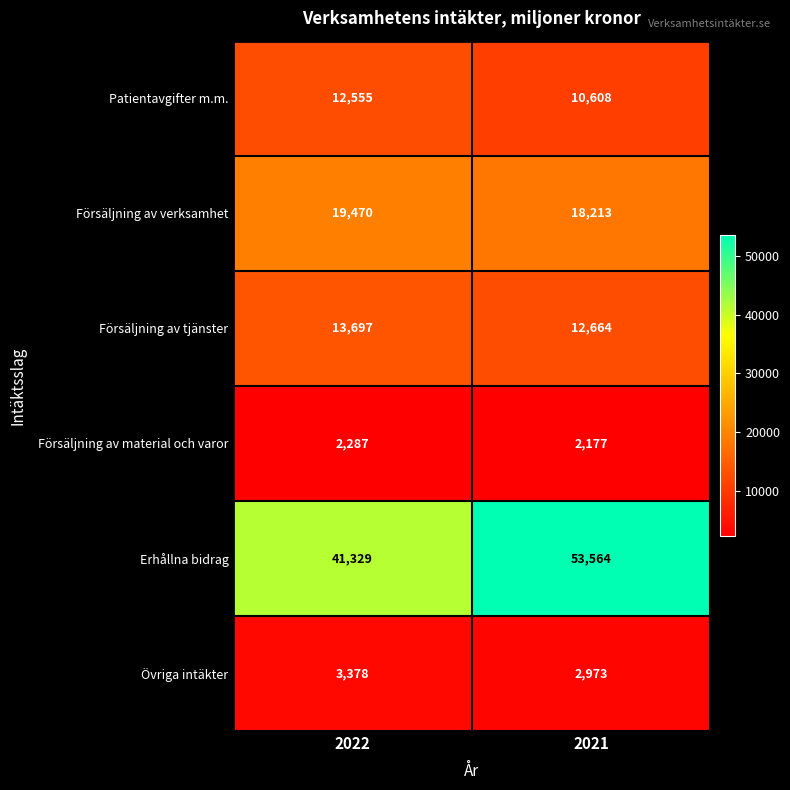

Which series has the largest total across all categories?

Erhållna bidrag